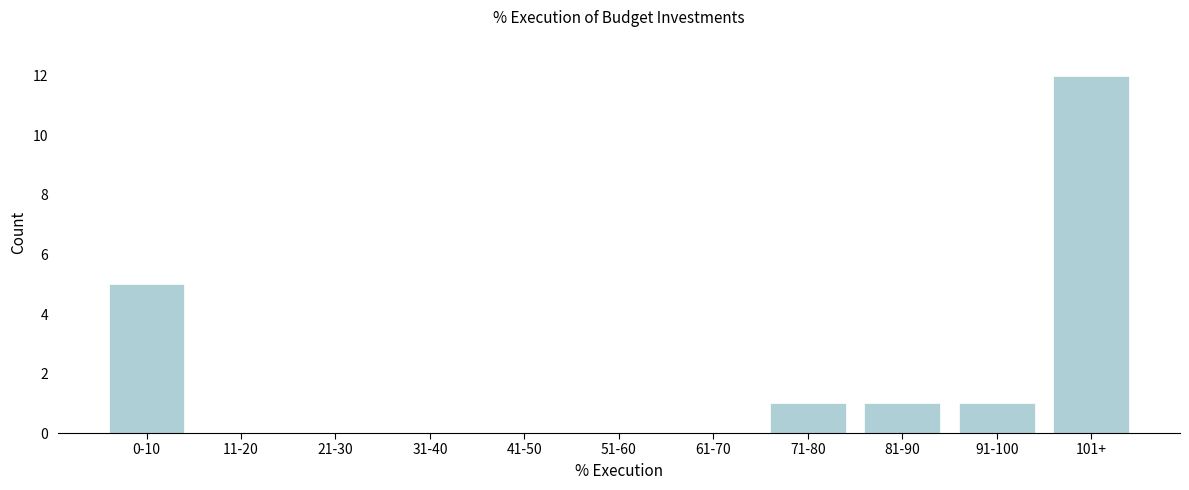

Reading left to right, list all the values displayed in this chart.

0-10=5	11-20=0	21-30=0	31-40=0	41-50=0	51-60=0	61-70=0	71-80=1	81-90=1	91-100=1	101+=12